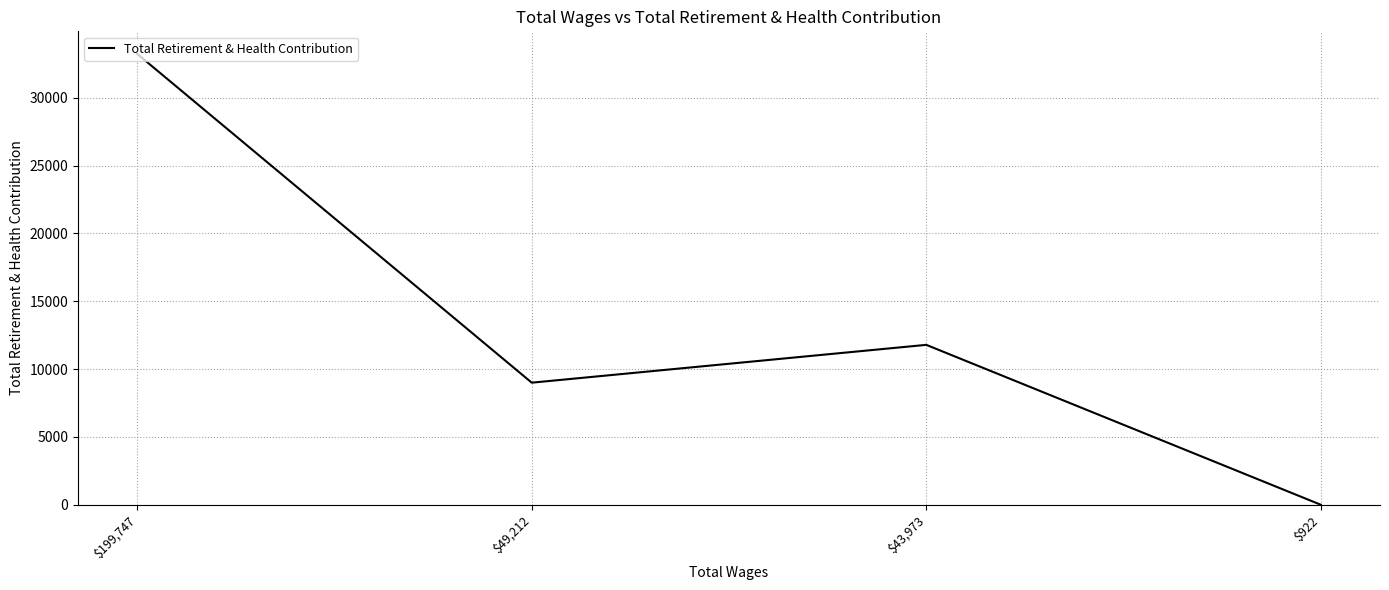

At which category does the data reach its first local peak?

$43,973